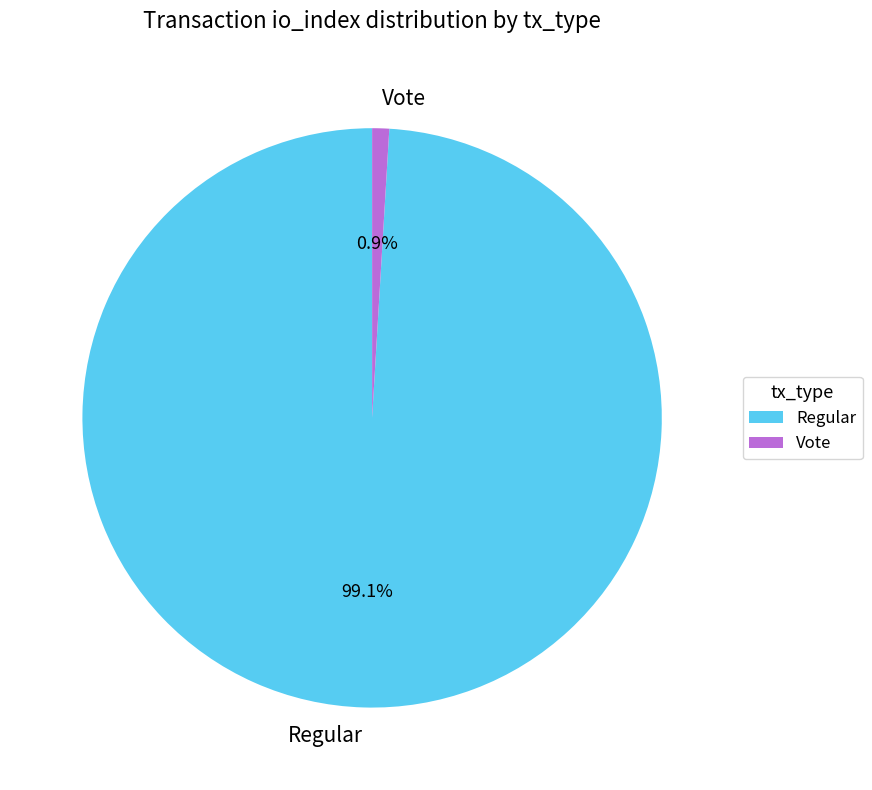

Which slice is the smallest?

Vote